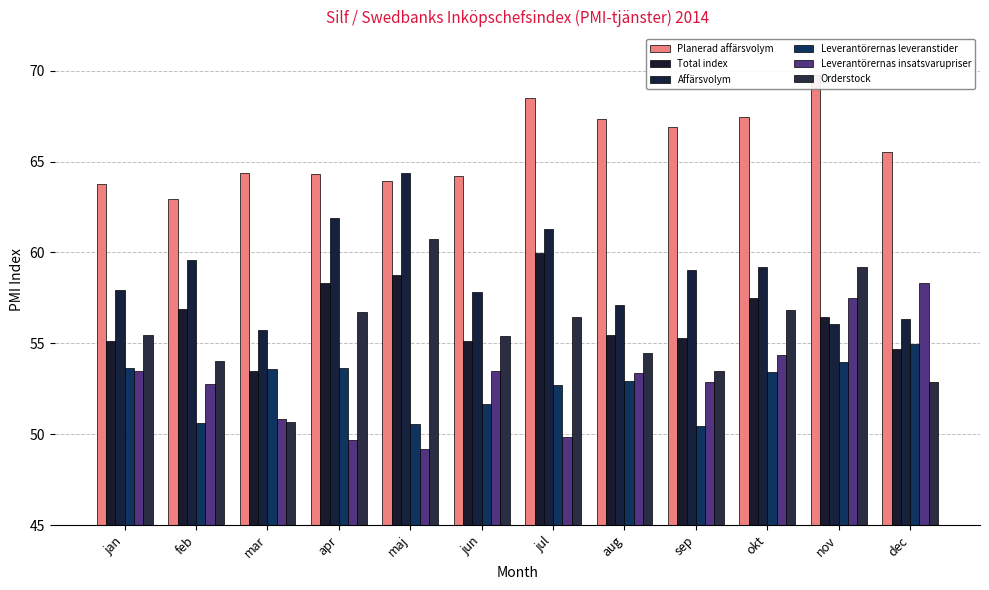

Reading right to left, extract all data points from this chart.

Planerad affärsvolym: 65.5	69.8	67.5	66.9	67.3	68.5	64.2	63.9	64.3	64.3	62.9	63.8
Total index: 54.7	56.5	57.5	55.3	55.5	60.0	55.1	58.7	58.3	53.5	56.9	55.1
Affärsvolym: 56.3	56.1	59.2	59.1	57.1	61.3	57.8	64.4	61.9	55.7	59.6	58.0
Leverantörernas leveranstider: 55.0	54.0	53.4	50.4	52.9	52.7	51.7	50.6	53.7	53.6	50.6	53.7
Leverantörernas insatsvarupriser: 58.3	57.5	54.4	52.9	53.4	49.8	53.5	49.2	49.7	50.8	52.8	53.5
Orderstock: 52.8	59.2	56.8	53.5	54.4	56.4	55.4	60.7	56.7	50.7	54.0	55.5